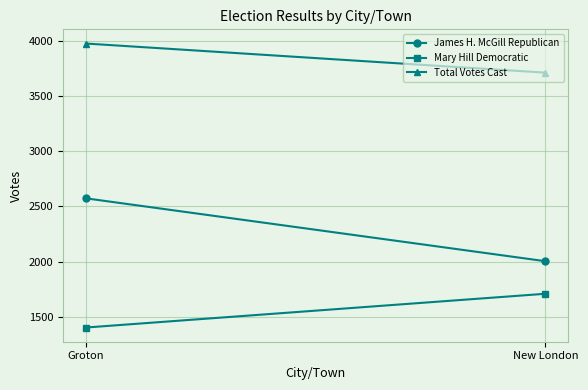

The value of Mary Hill Democratic at Groton is 1403. True or false?

True